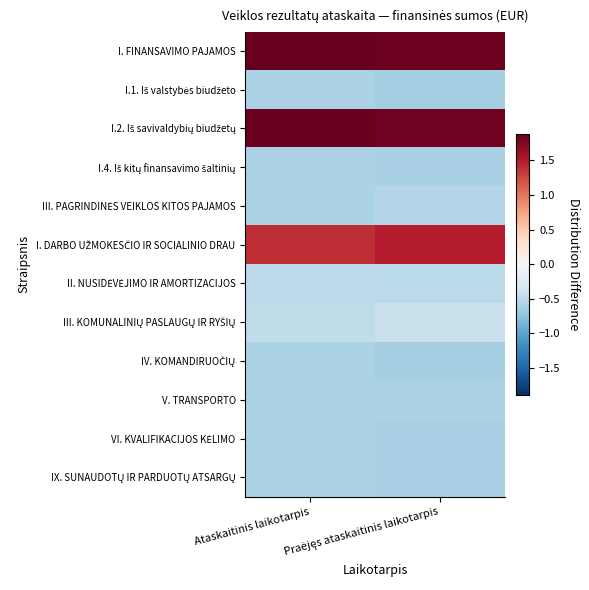

At which category is the sum across all series the highest?

Ataskaitinis laikotarpis